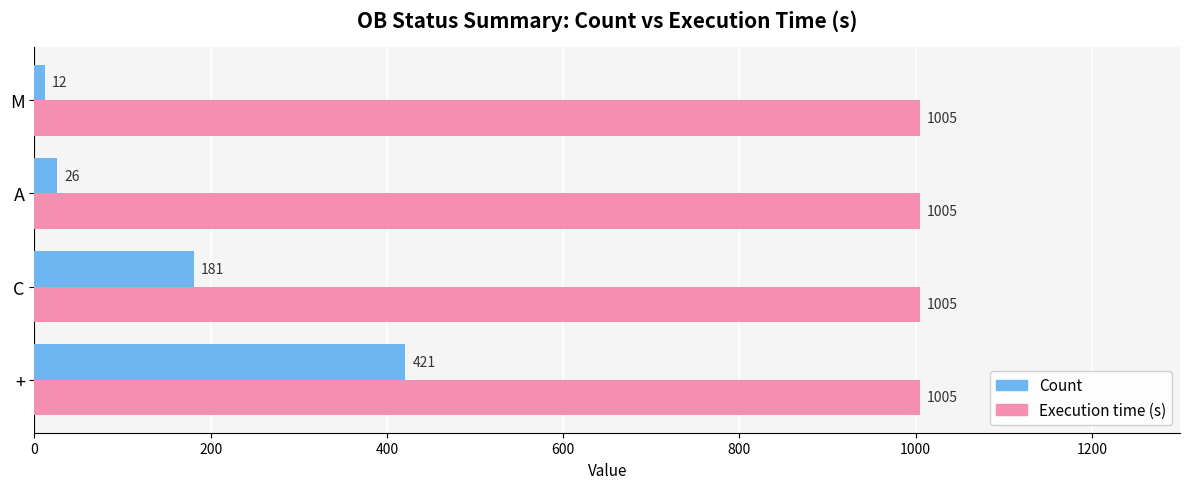

The value of Execution time (s) at A is 1005. True or false?

True